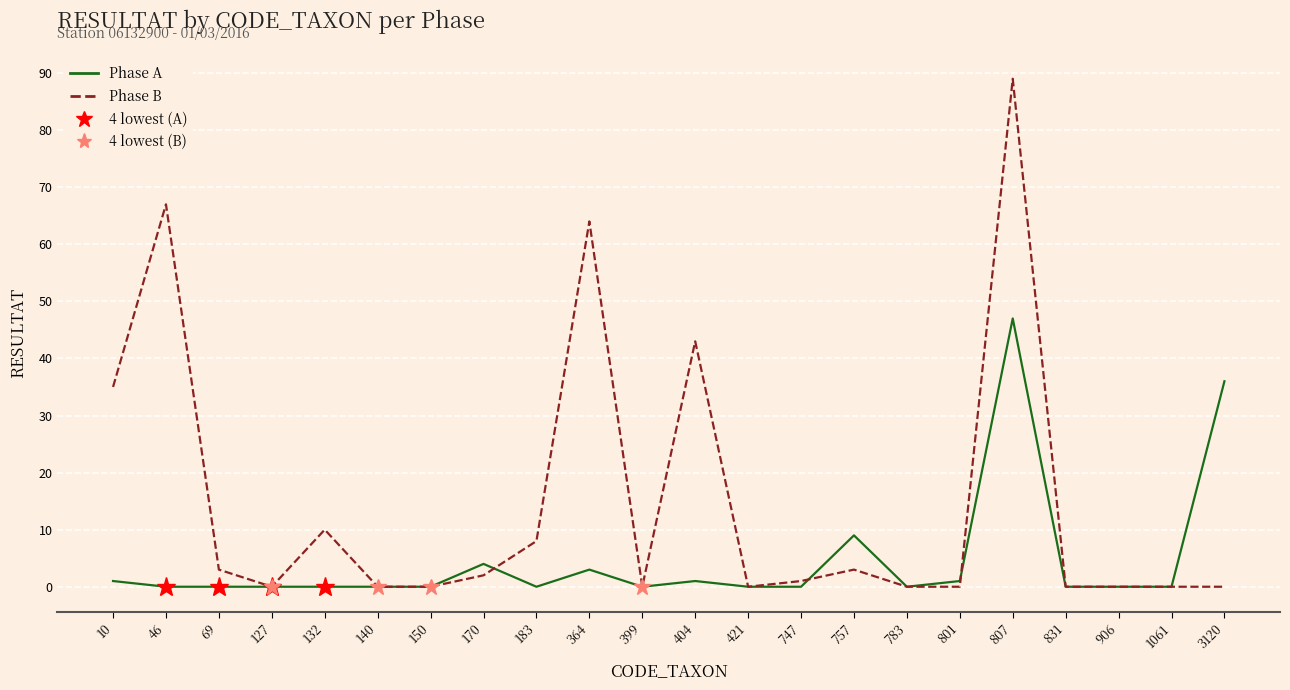

The Phase A series shows 3 at 364. True or false?

True